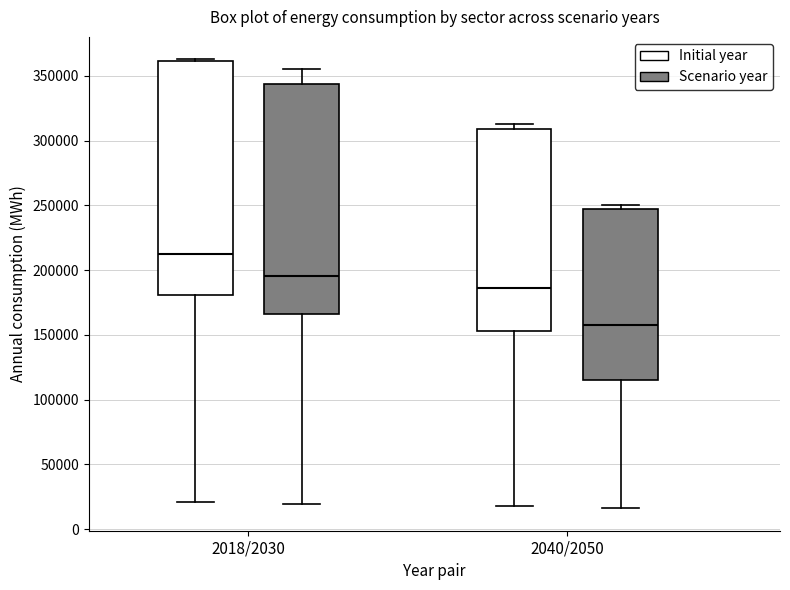

Reading left to right, transcribe this box plot: for each box, give where its median line is, the range the box spans, and where its two whiskers end, as read against the y-axis. The values are not printed on the chart, so give them approximately, as read against the axis.

2018/2030 (Initial year): median 215000, box 180000 to 360000, whiskers 20000 to 365000
2018/2030 (Scenario year): median 195000, box 165000 to 345000, whiskers 20000 to 355000
2040/2050 (Initial year): median 185000, box 155000 to 310000, whiskers 20000 to 315000
2040/2050 (Scenario year): median 160000, box 115000 to 245000, whiskers 15000 to 250000